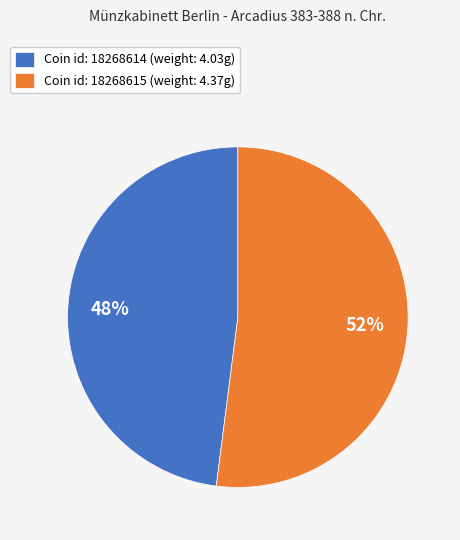

Is there any slice that represents more than half of the pie?

Yes